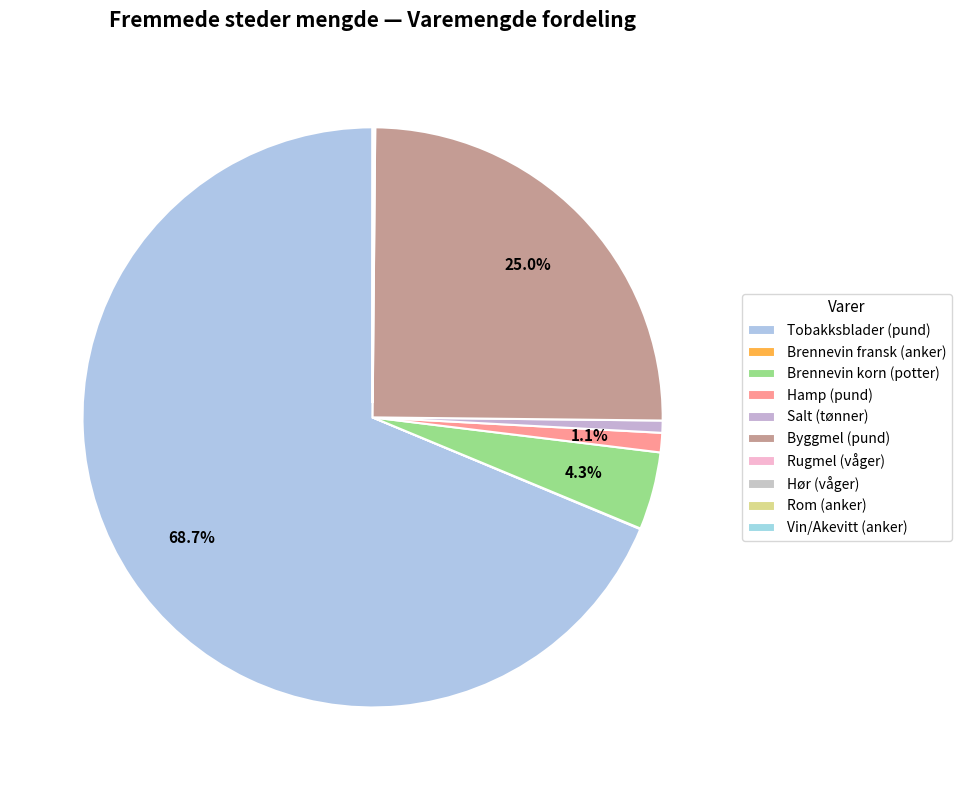

Which has a higher value, Hamp (pund) or Rugmel (våger)?

Hamp (pund)